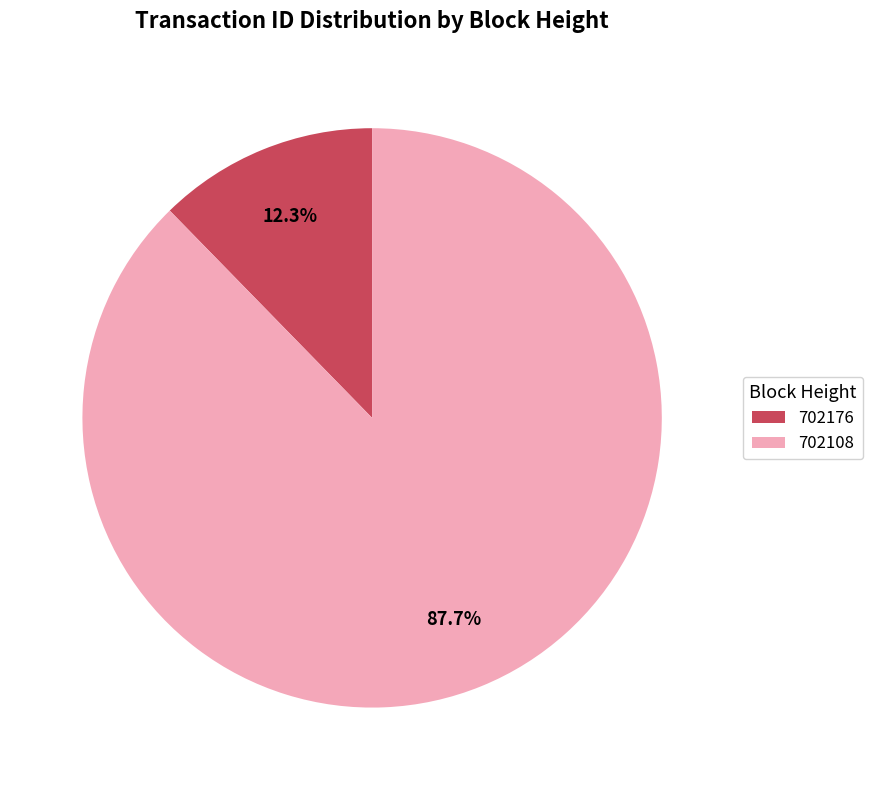

What is the majority slice?

702108